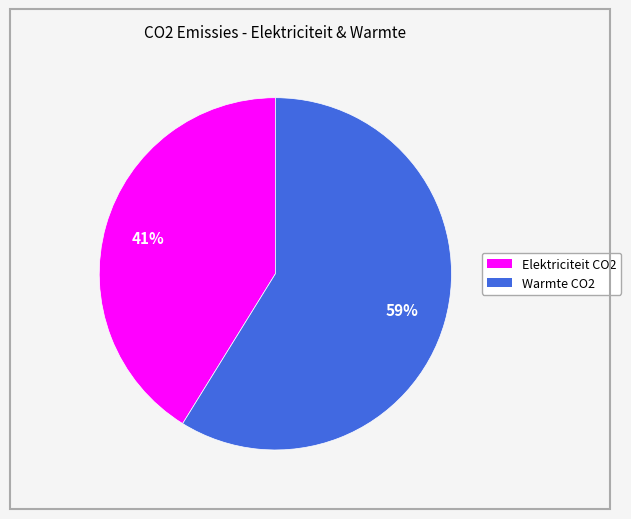

Is there a majority slice in this chart?

Yes